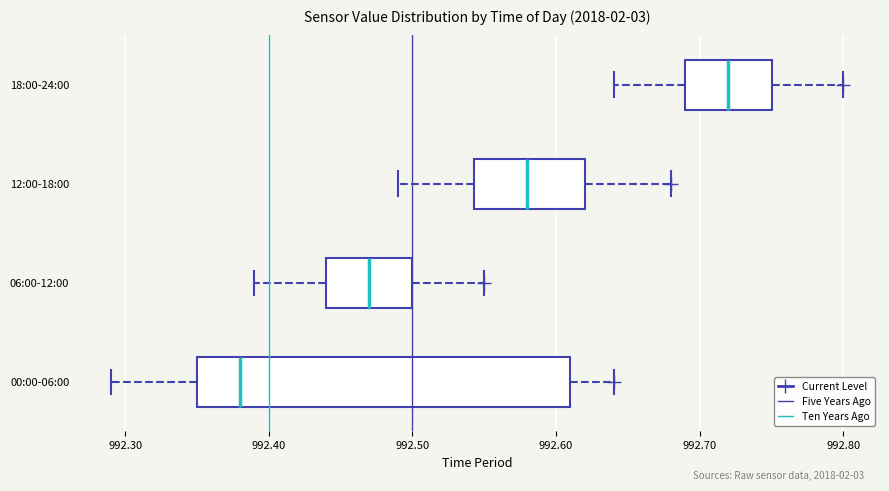

Comparing the boxes themselves (not the whiskers), which one is the widest?

00:00-06:00